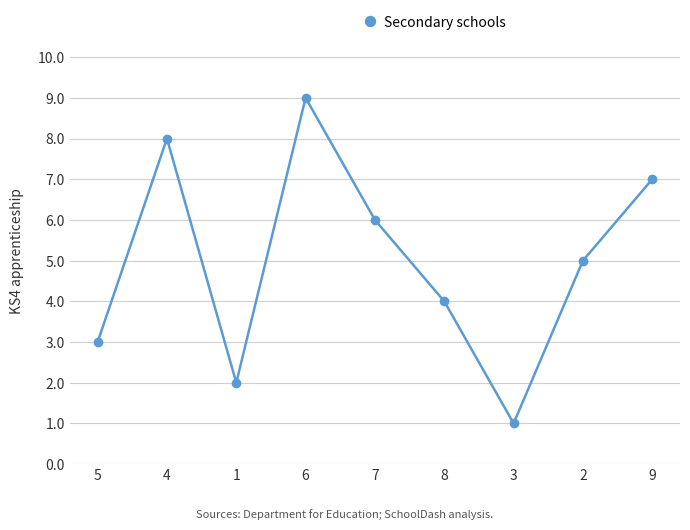

How many points are higher than both their immediate neighbors (excluding endpoints)?

2